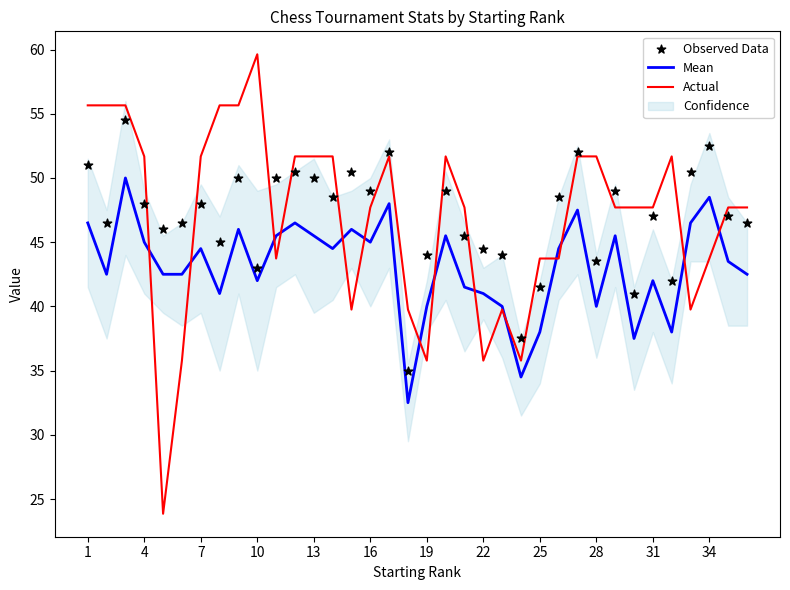

What is the minimum value for Mean?

32.5